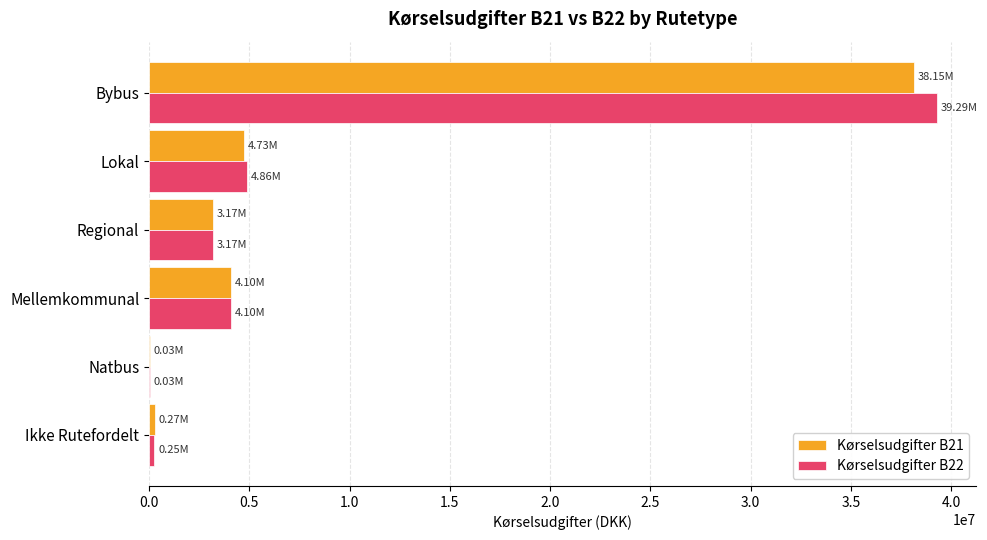

What are all the series names shown in the legend?

Kørselsudgifter B21, Kørselsudgifter B22